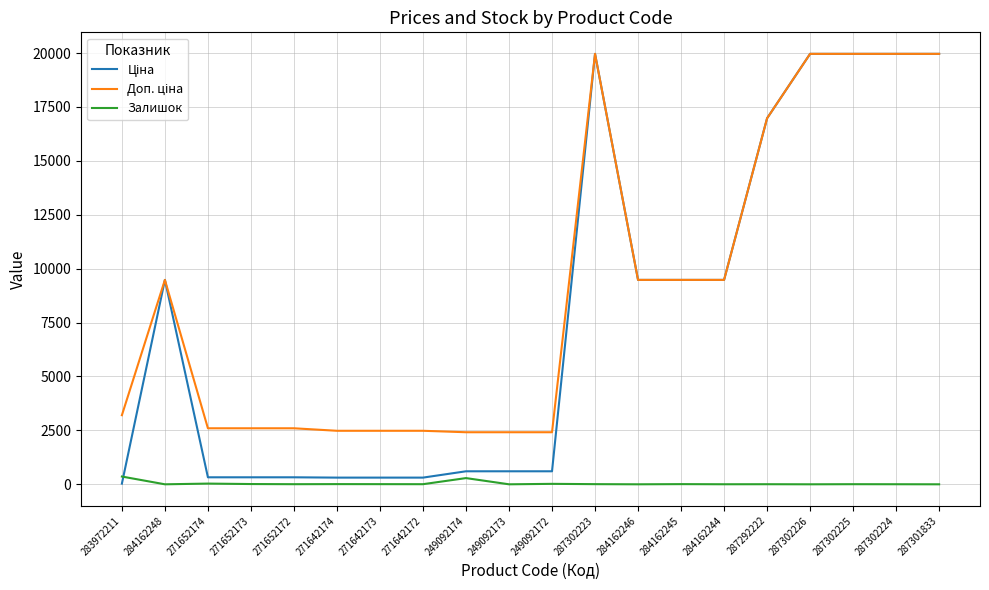

What is the difference between the highest and lowest values at 287302226?

19964.2